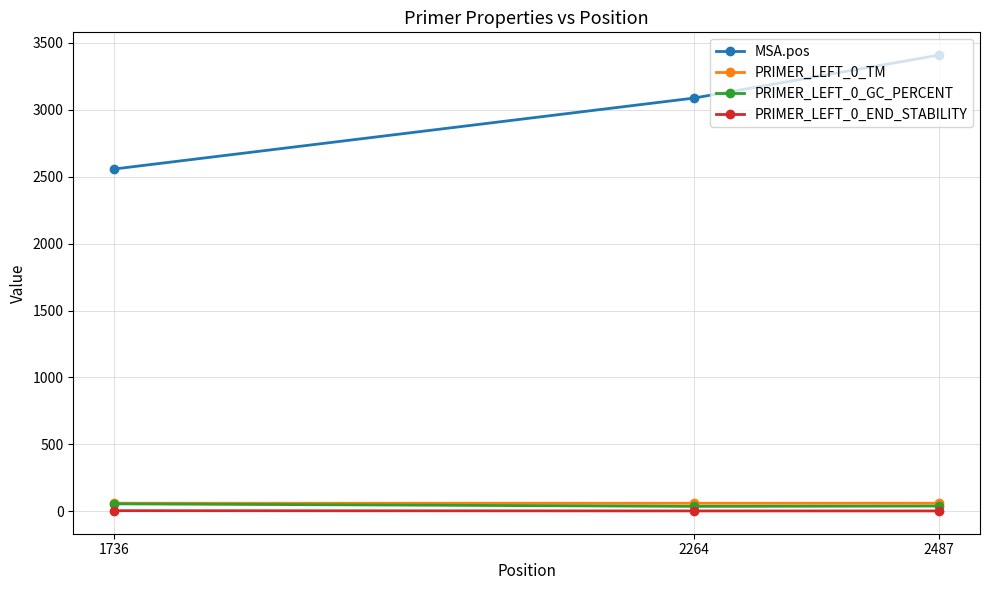

What is the minimum value for PRIMER_LEFT_0_TM?

59.1